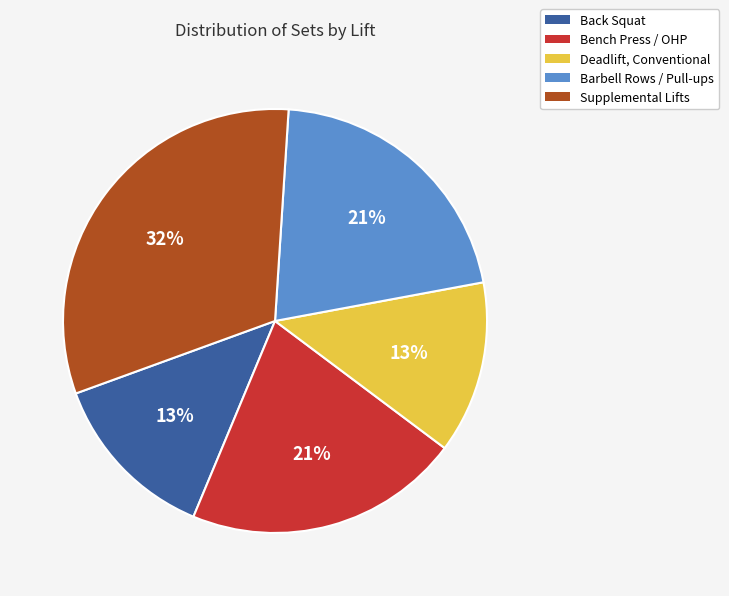

Is there any slice that represents more than half of the pie?

No